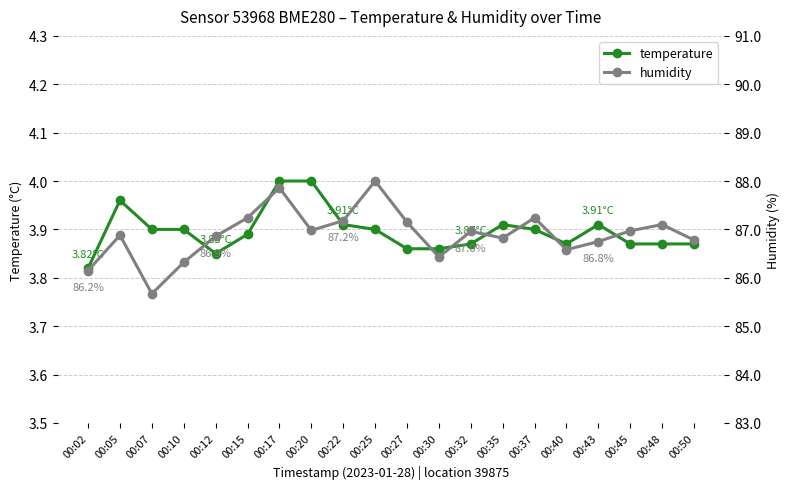

True or false: temperature and humidity cross at least once.

False